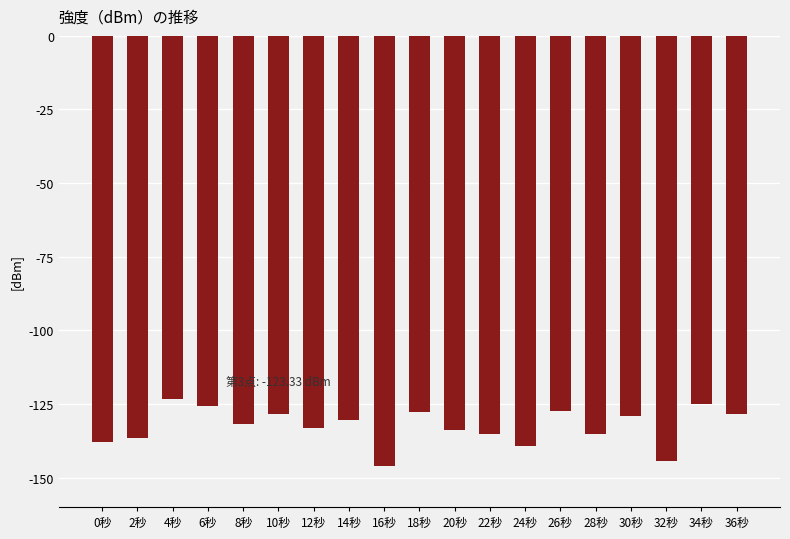

Between 4秒 and 36秒, which is larger?

4秒